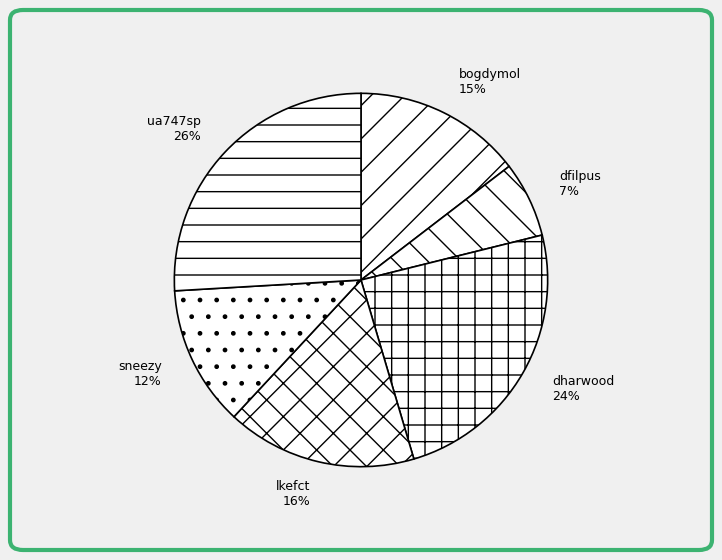

Does any single category account for the majority?

No